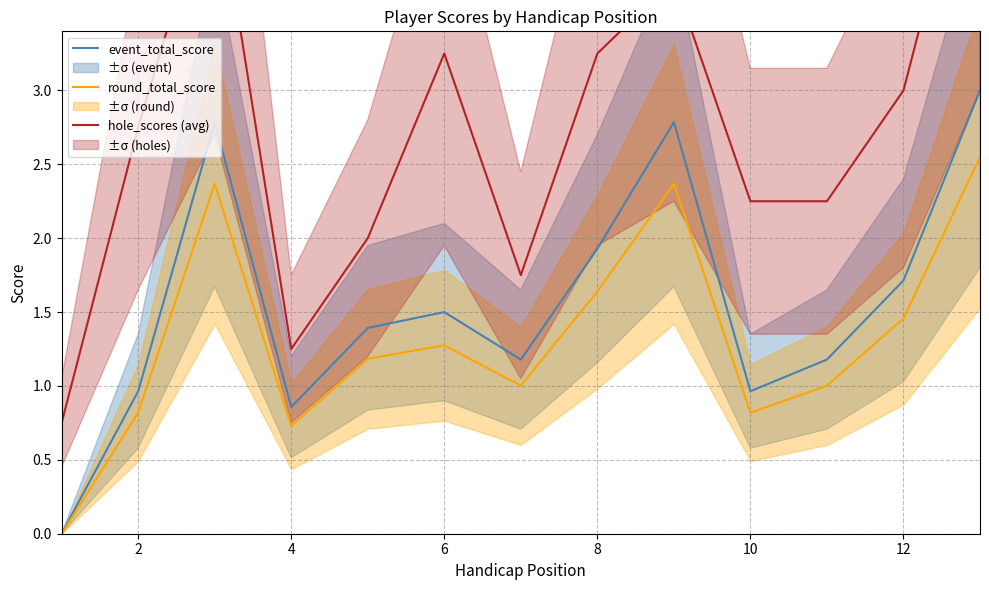

What is the difference between the maximum and minimum values in the hole_scores (avg) series?

4.2